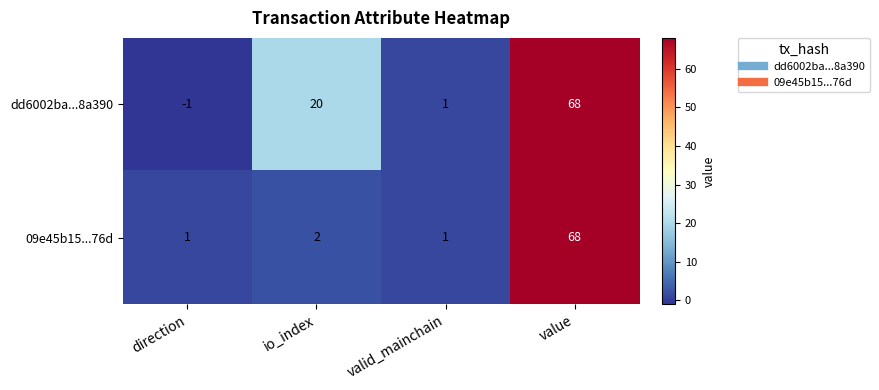

What is the difference between the second highest and minimum values in the dd6002ba...8a390 series?

21